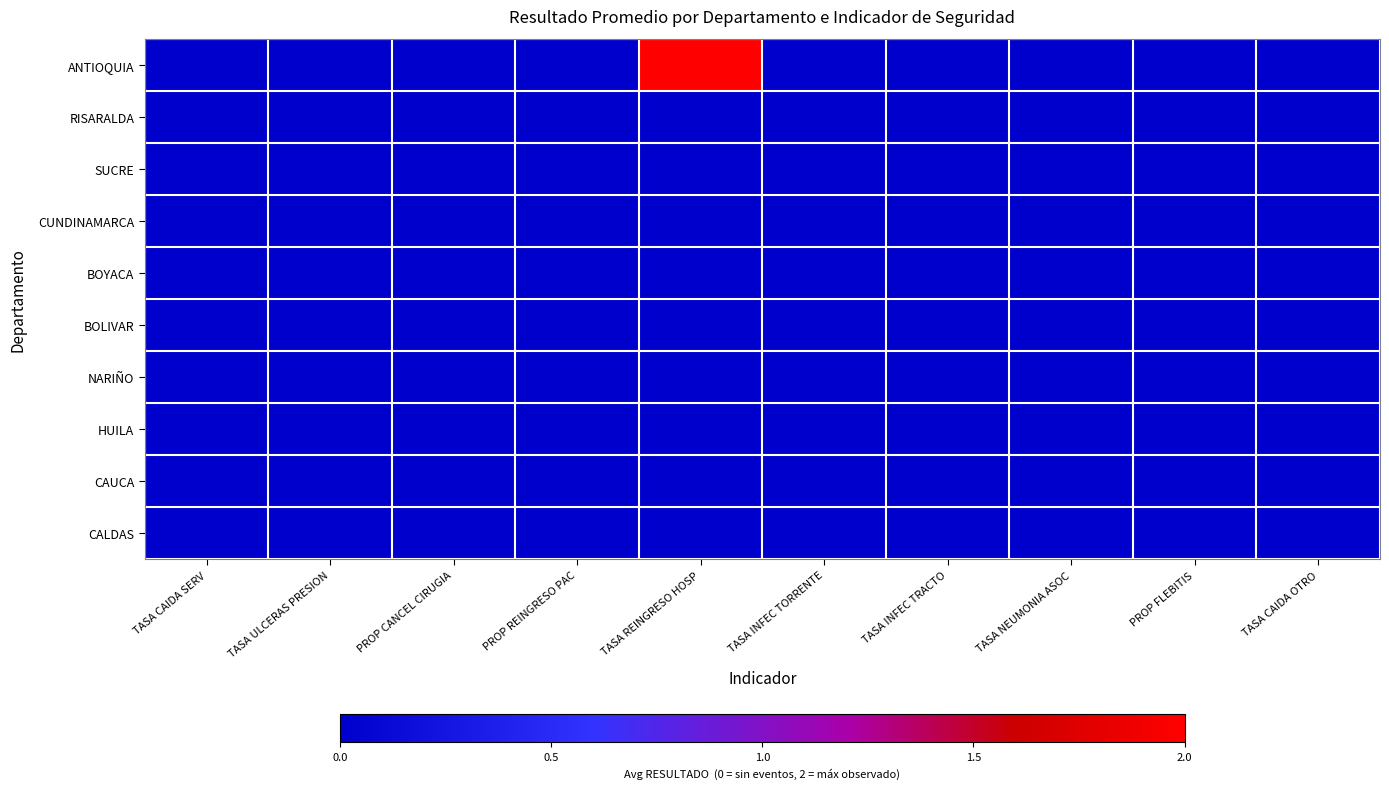

What is the greatest value displayed?

2